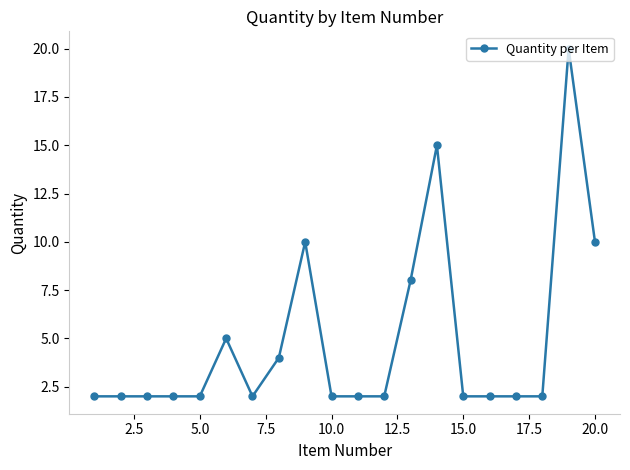

How many distinct data groups are displayed?

1